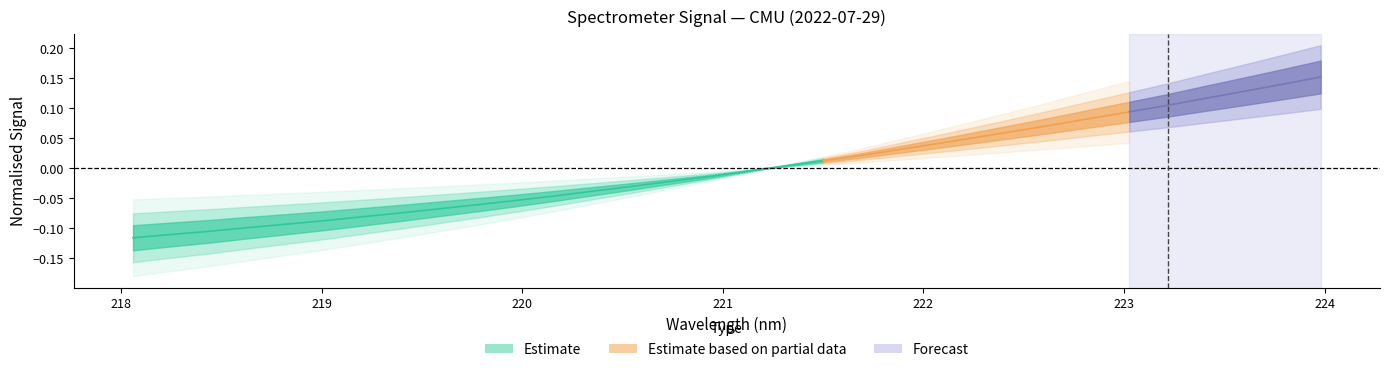

How many values are below 0?

17